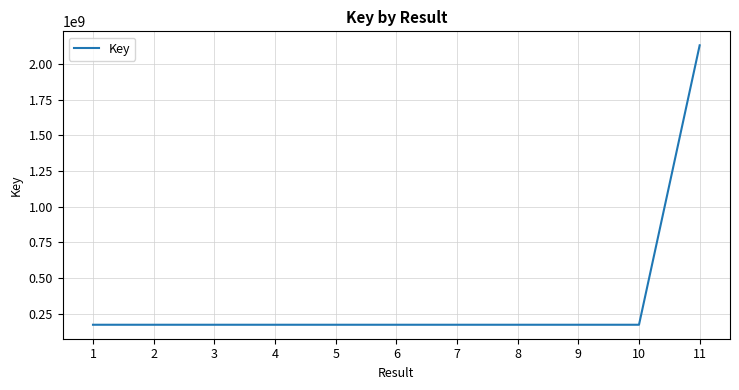

True or false: the data shows 171825061 at 10.

True